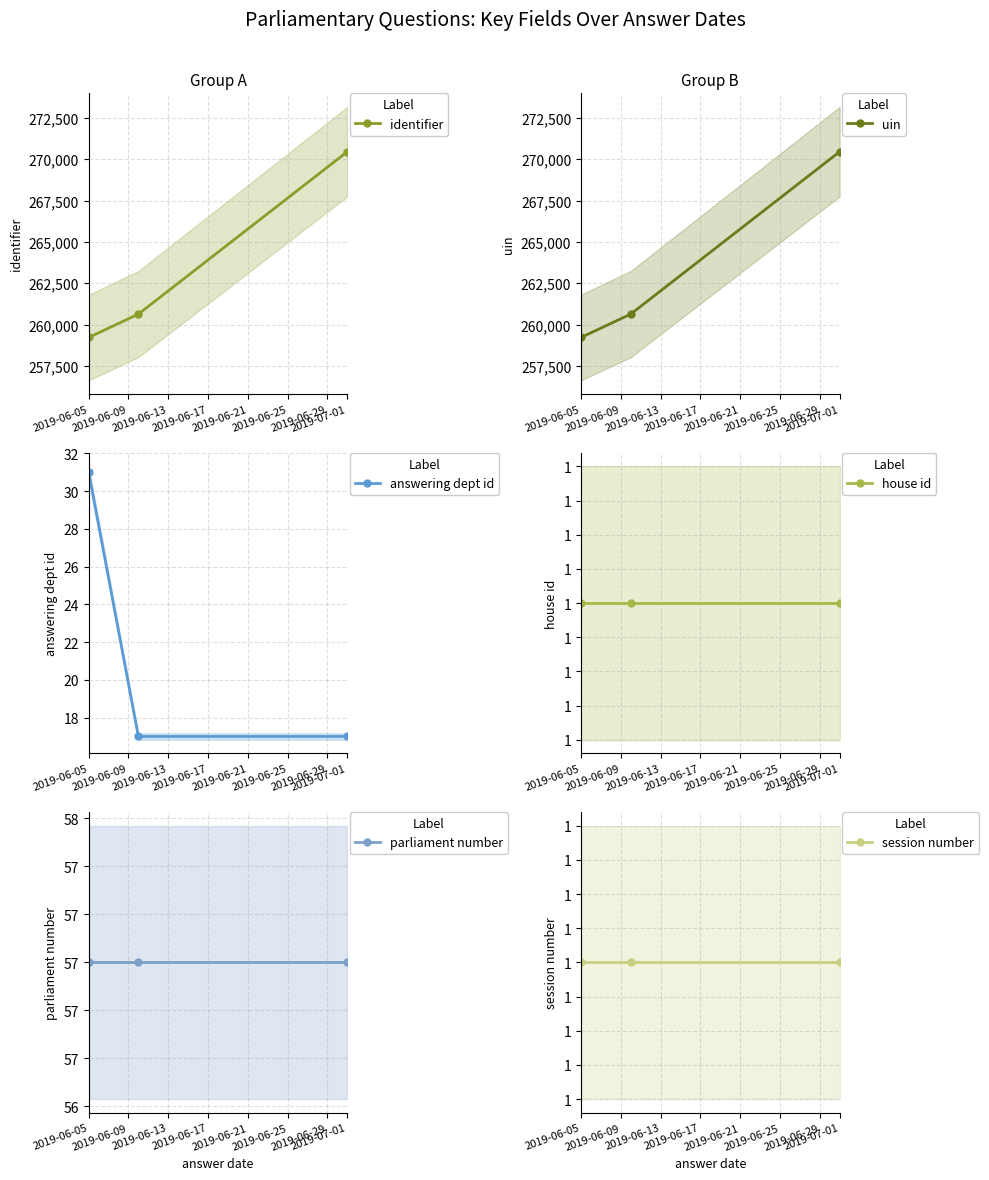

Reading right to left, transcribe all the data shown in this chart.

identifier: 270455	260637	259224
uin: 270455	260637	259224
answering dept id: 17	17	31
house id: 1	1	1
parliament number: 57	57	57
session number: 1	1	1